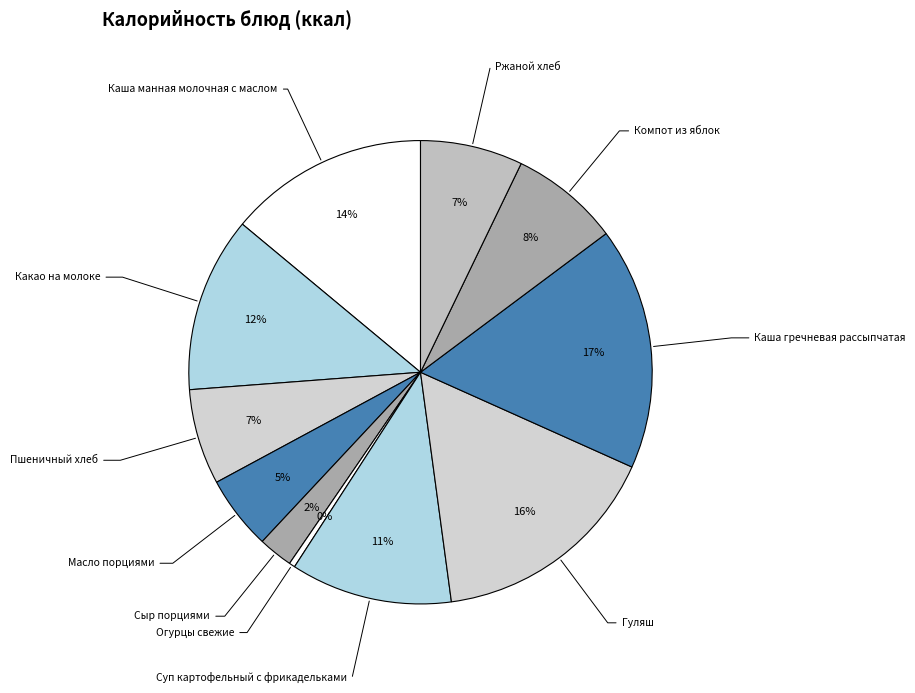

Is there a majority slice in this chart?

No